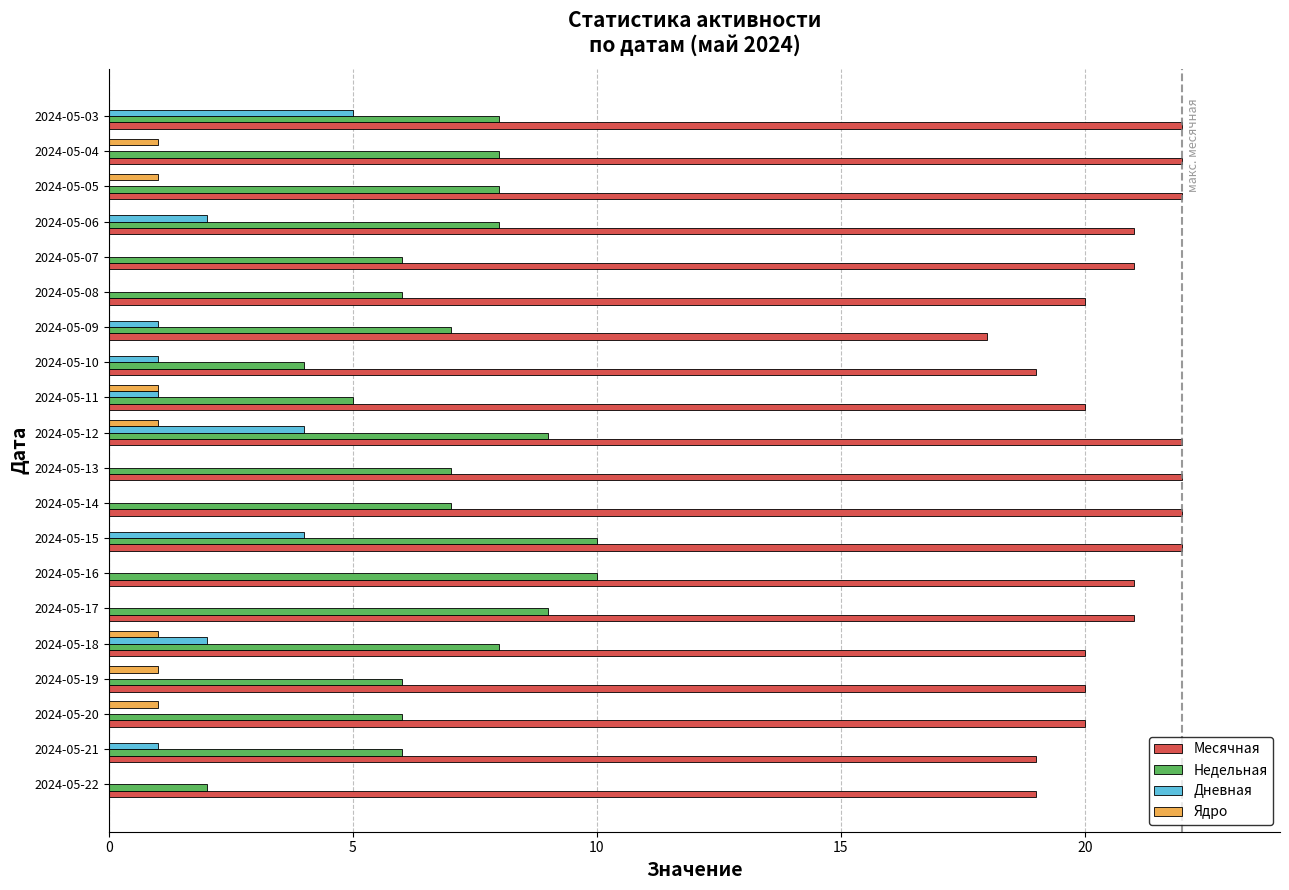

What is the sum of all Недельная values?

140